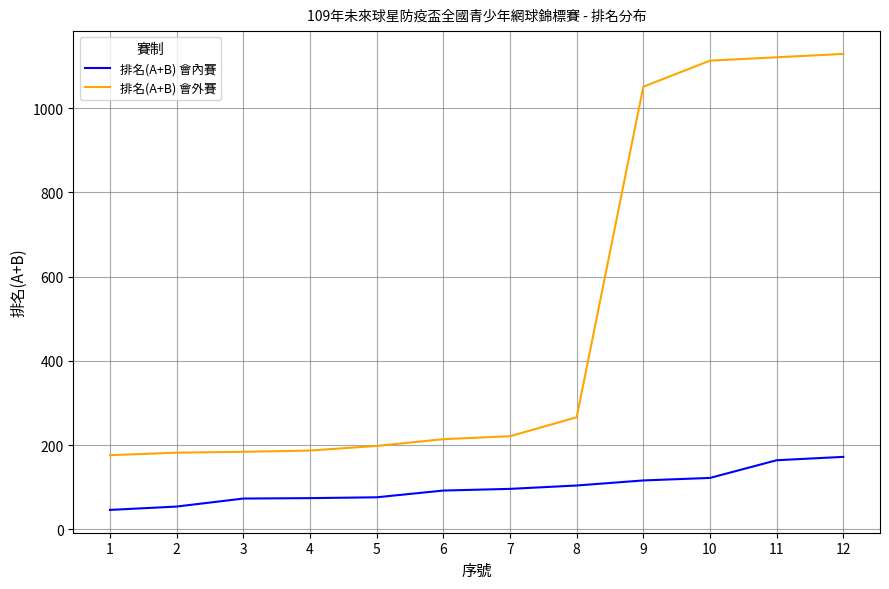

True or false: 排名(A+B) 會內賽 and 排名(A+B) 會外賽 intersect in this chart.

False